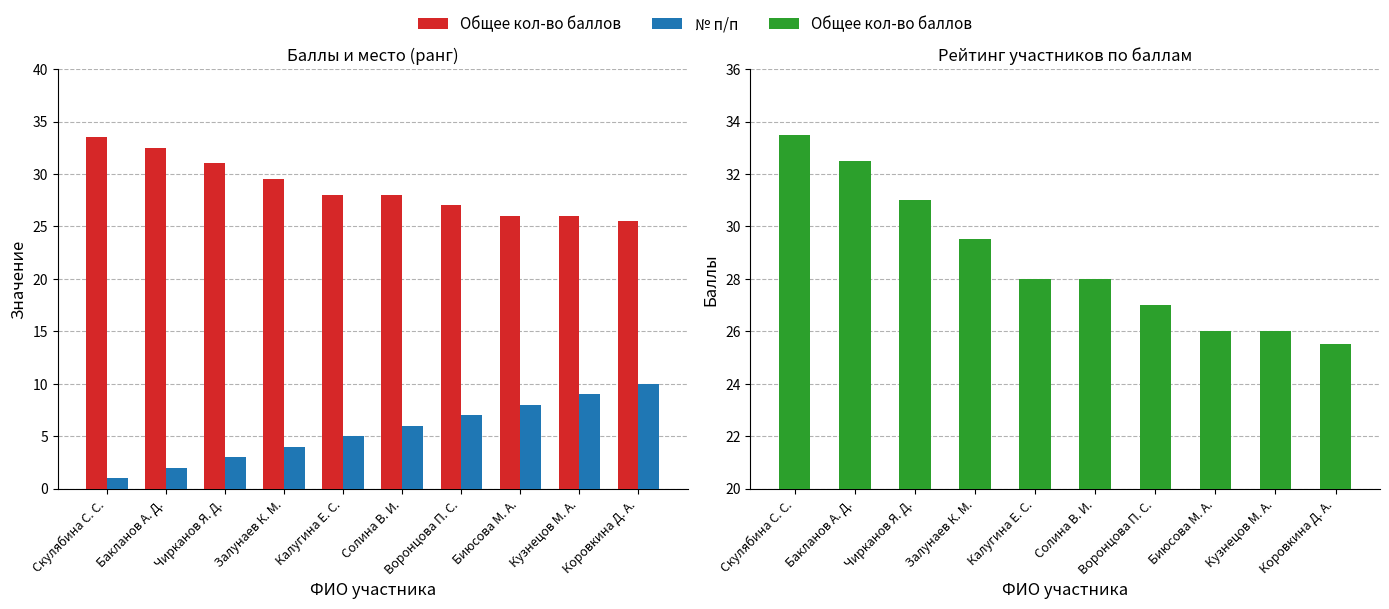

Which has a higher value, Скулябина С. С. or Воронцова П. С.?

Скулябина С. С.